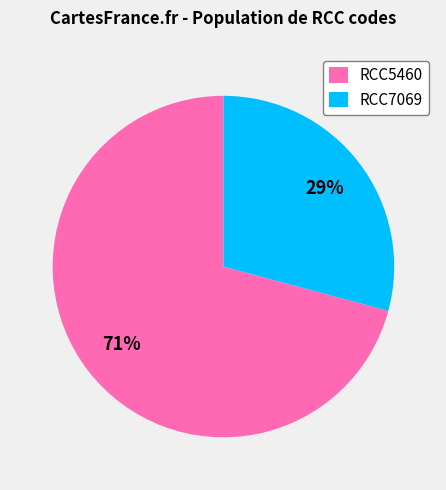

Count the number of slices in the pie.

2